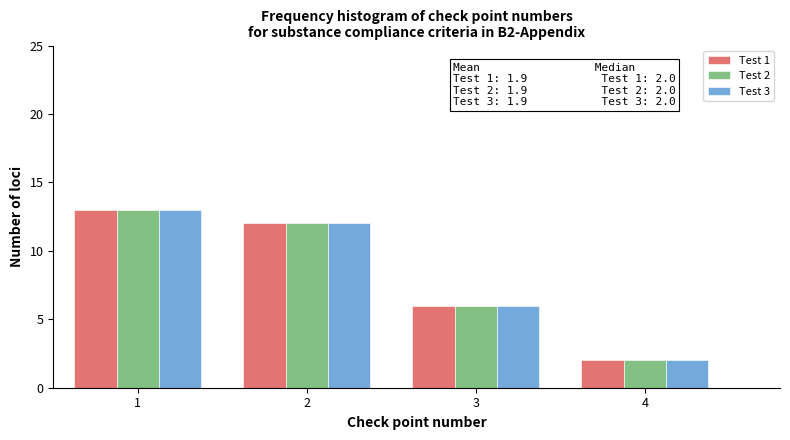

Reading left to right, transcribe all the data shown in this chart.

Test 1: 1=13	2=12	3=6	4=2
Test 2: 1=13	2=12	3=6	4=2
Test 3: 1=13	2=12	3=6	4=2